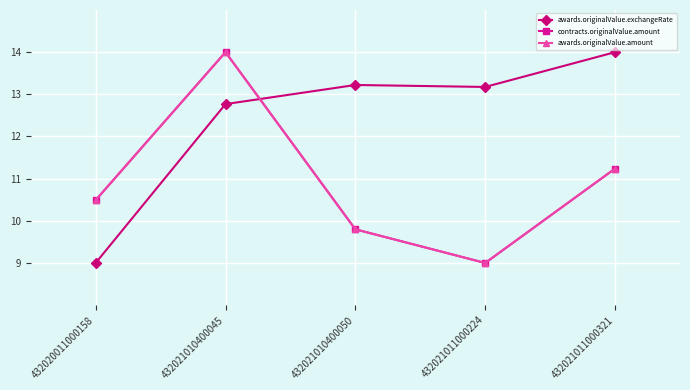

Reading left to right, list all the values displayed in this chart.

awards.originalValue.exchangeRate: 9.0	12.8	13.2	13.2	14.0
contracts.originalValue.amount: 10.5	14.0	9.8	9.0	11.2
awards.originalValue.amount: 10.5	14.0	9.8	9.0	11.2